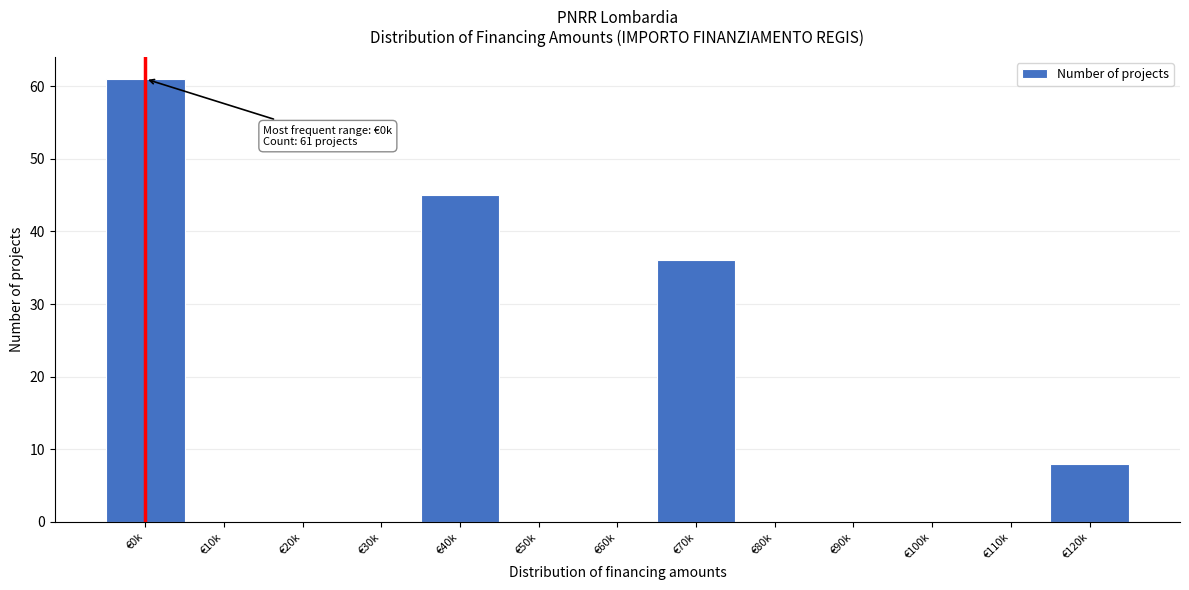

Reading right to left, transcribe all the data shown in this chart.

€120k=8	€110k=0	€100k=0	€90k=0	€80k=0	€70k=36	€60k=0	€50k=0	€40k=45	€30k=0	€20k=0	€10k=0	€0k=61